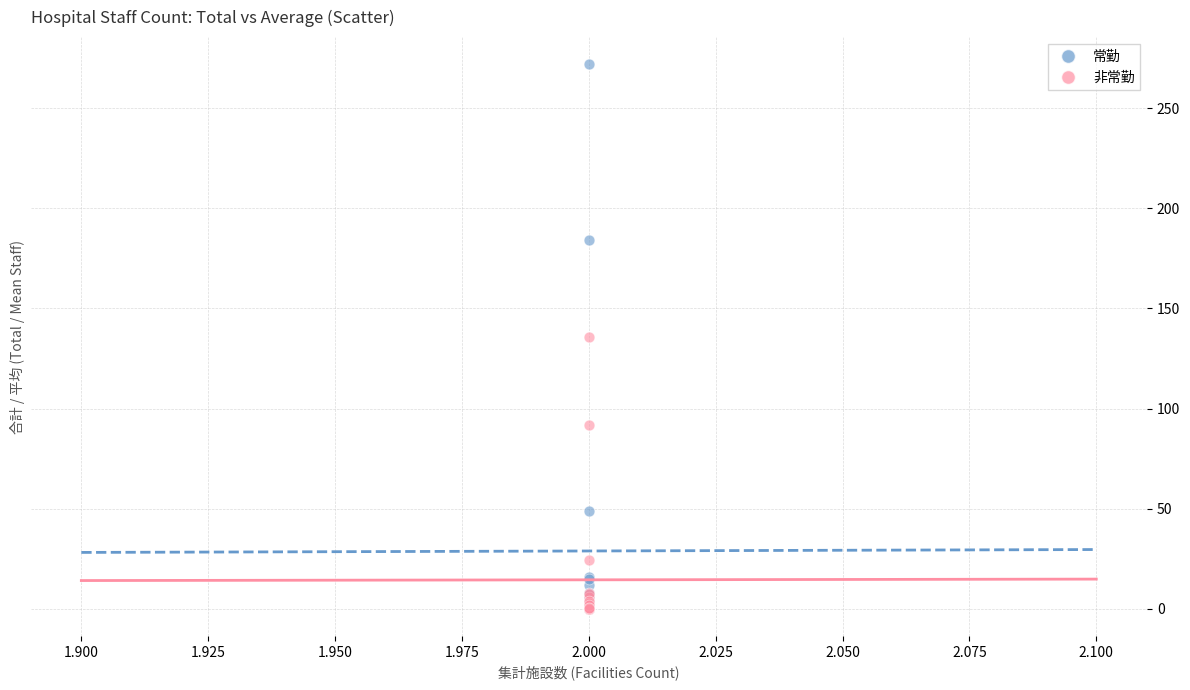

In the 非常勤 series, what Y value is closest to 68?

92.0